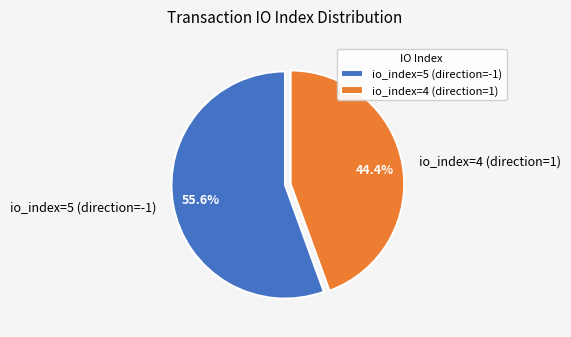

To the nearest percent, what is the difference between the largest and smallest slice percentages?

11%